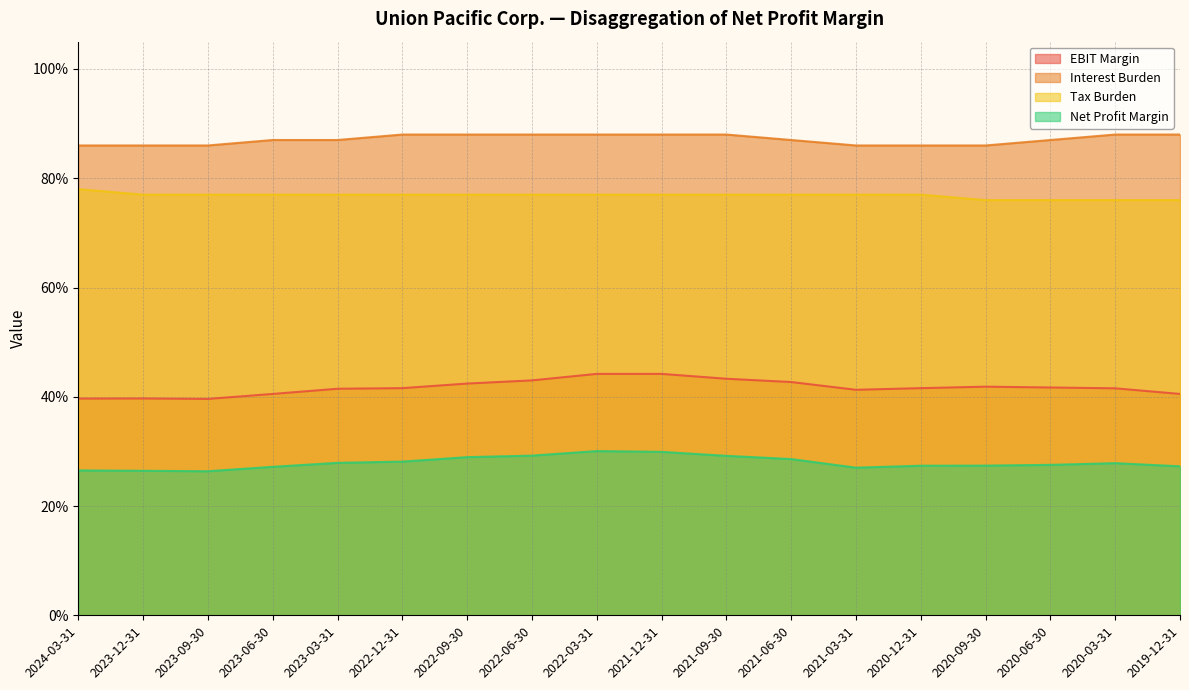

Where is the first local maximum for EBIT Margin?

2023-12-31